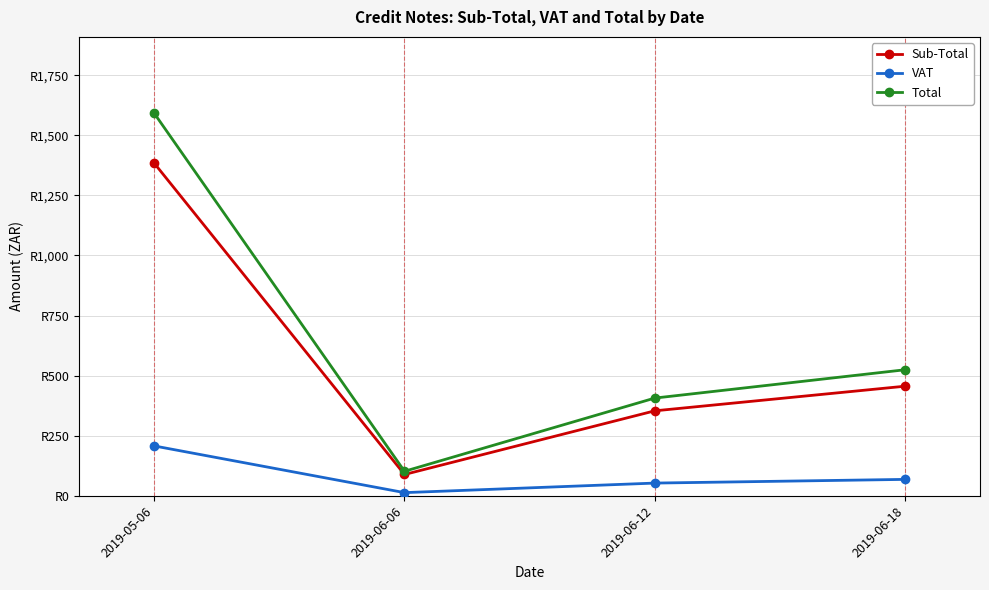

Does the chart have visible grid lines?

Yes